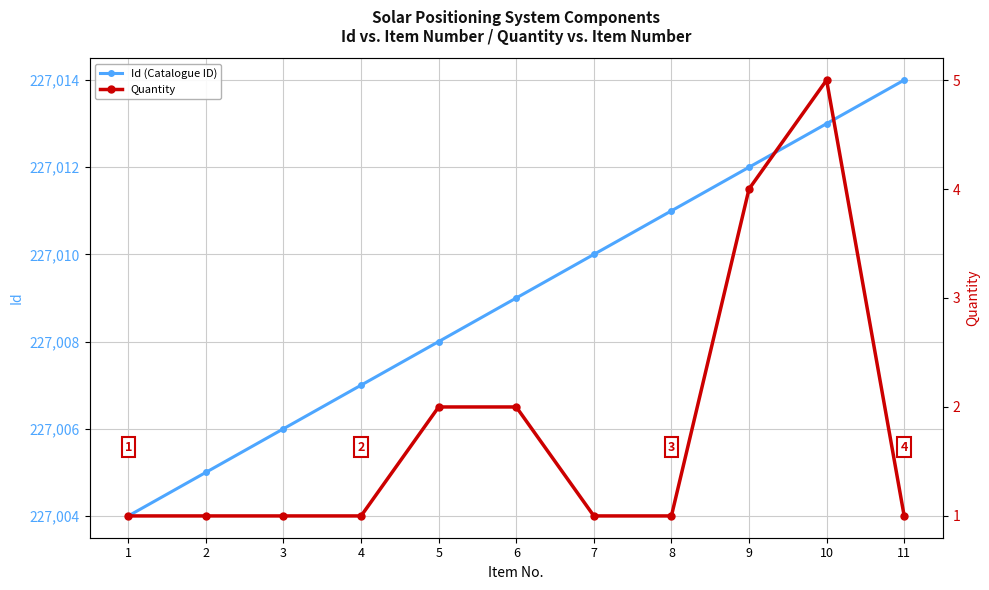

The value of Id (Catalogue ID) at 4 is 227007. True or false?

True